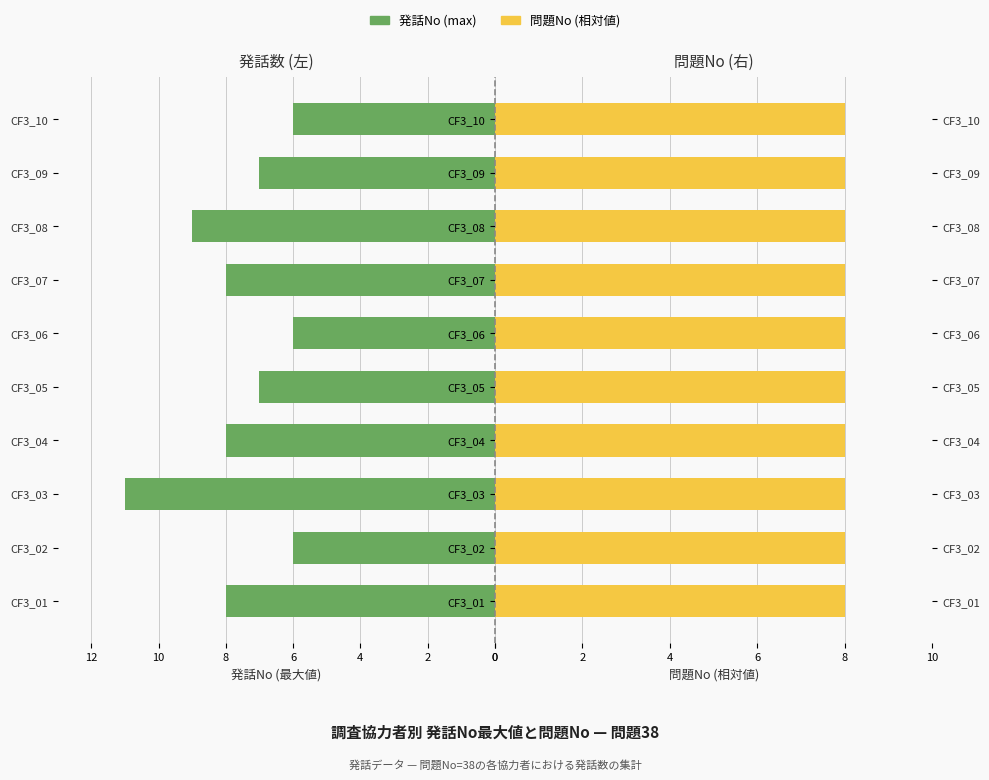

At how many categories does at least one series exceed 6?

7